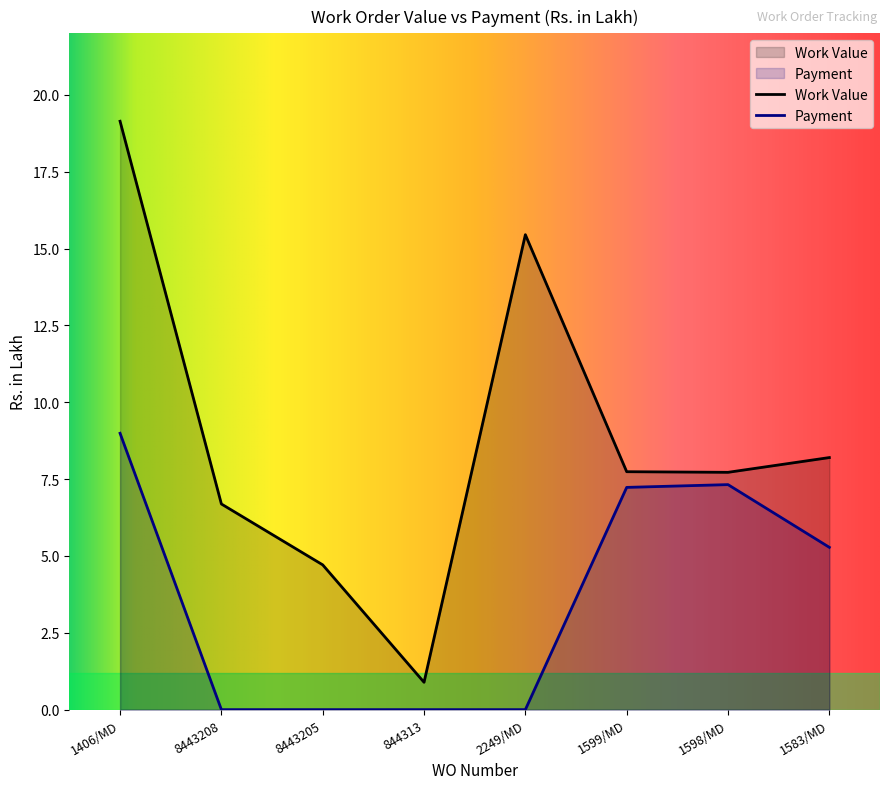

How many data points in Work Value are less than 7?

3